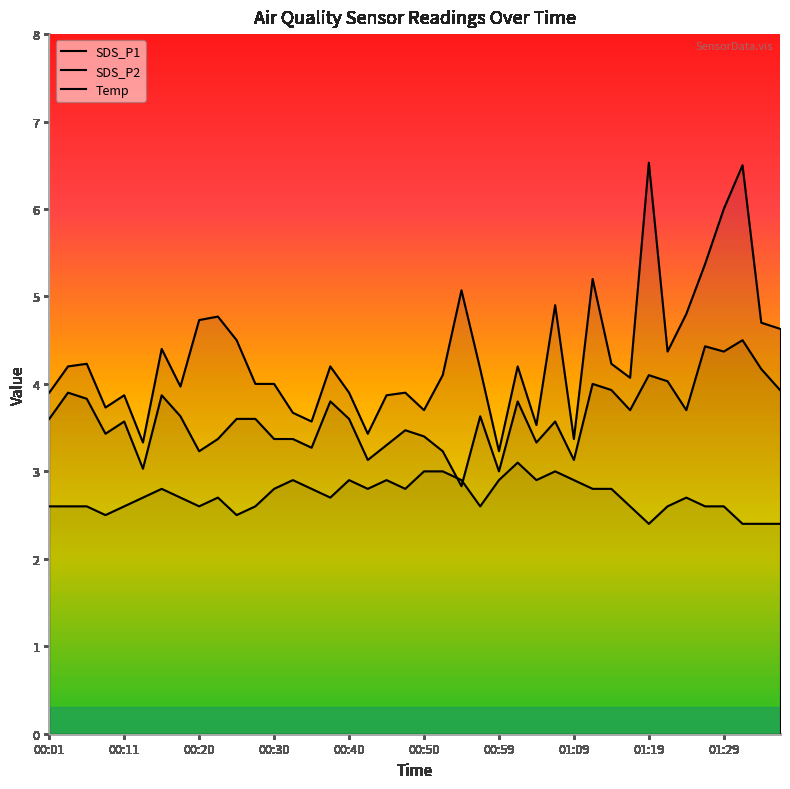

Is the value of SDS_P1 at 01:29 greater than the value of SDS_P2 at 00:30?

Yes